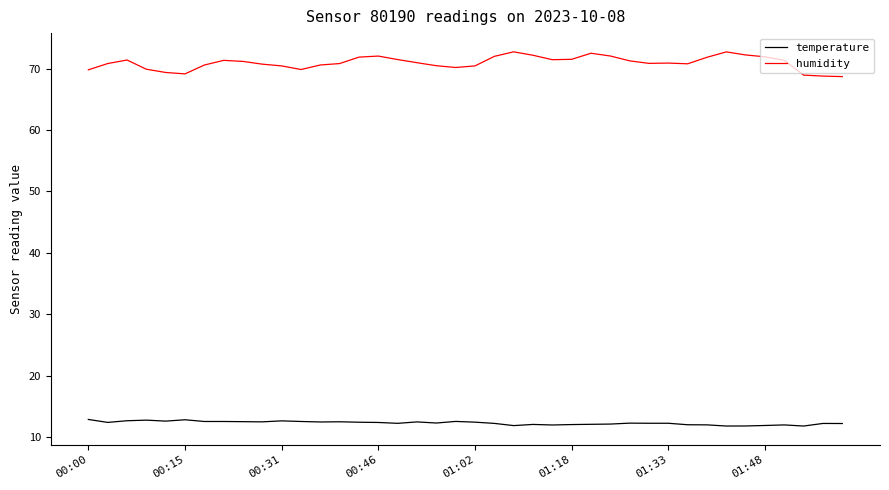

True or false: temperature and humidity intersect in this chart.

False